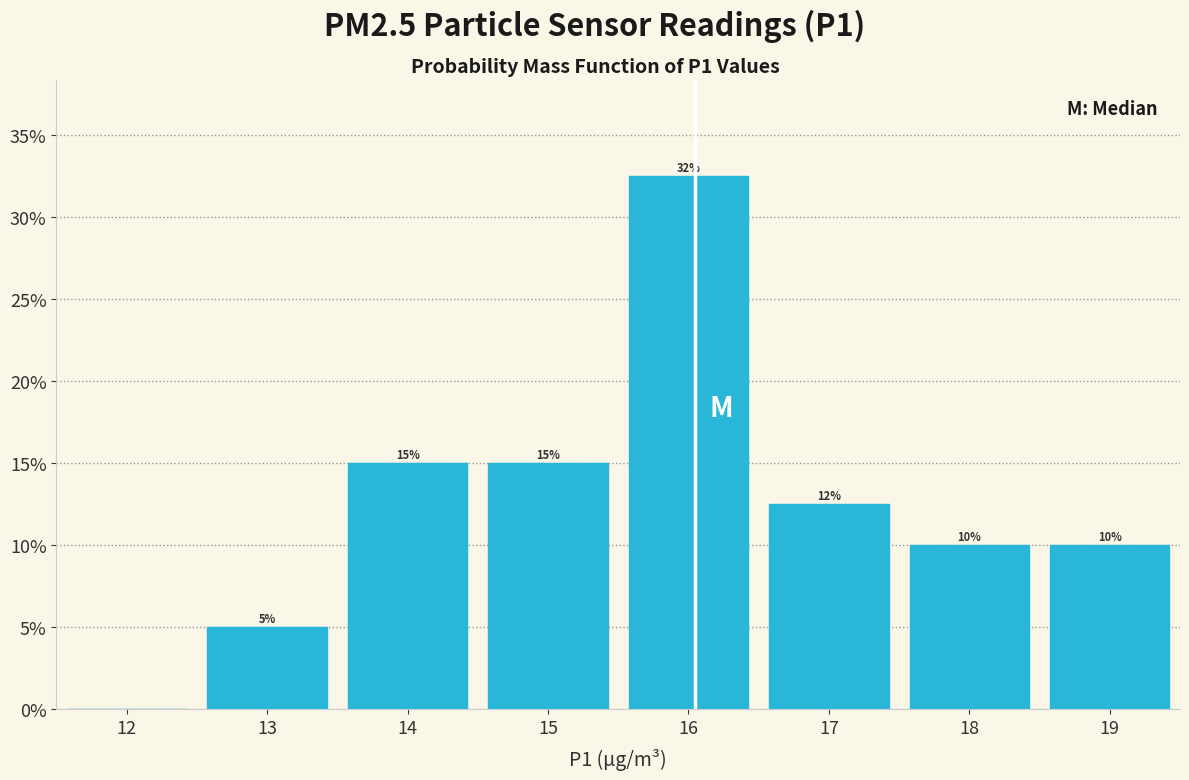

Which range on the x-axis has the tallest bar?

15.5 to 16.5